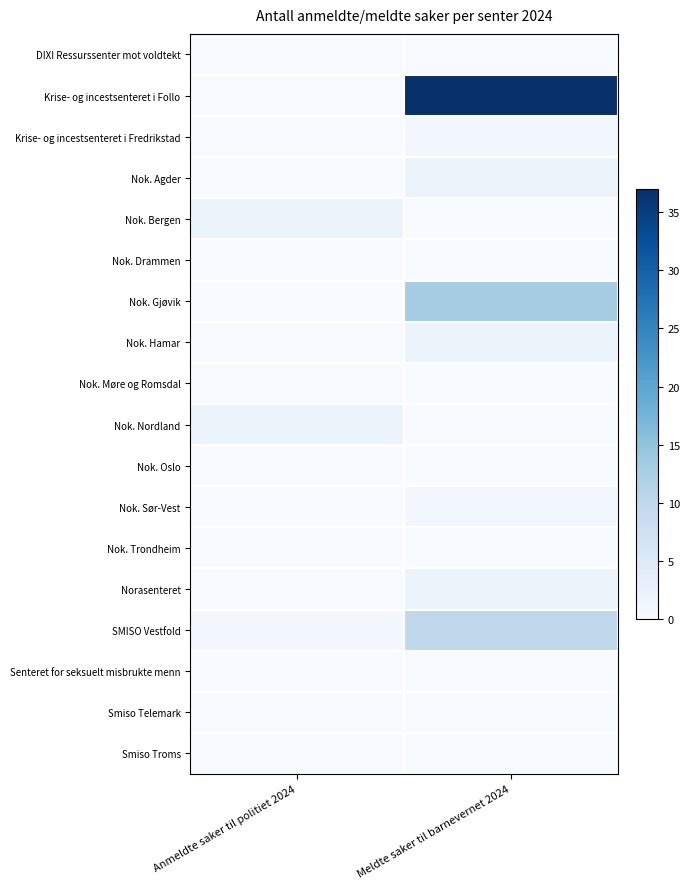

At which category does the chart reach its peak across all series?

Meldte saker til barnevernet 2024